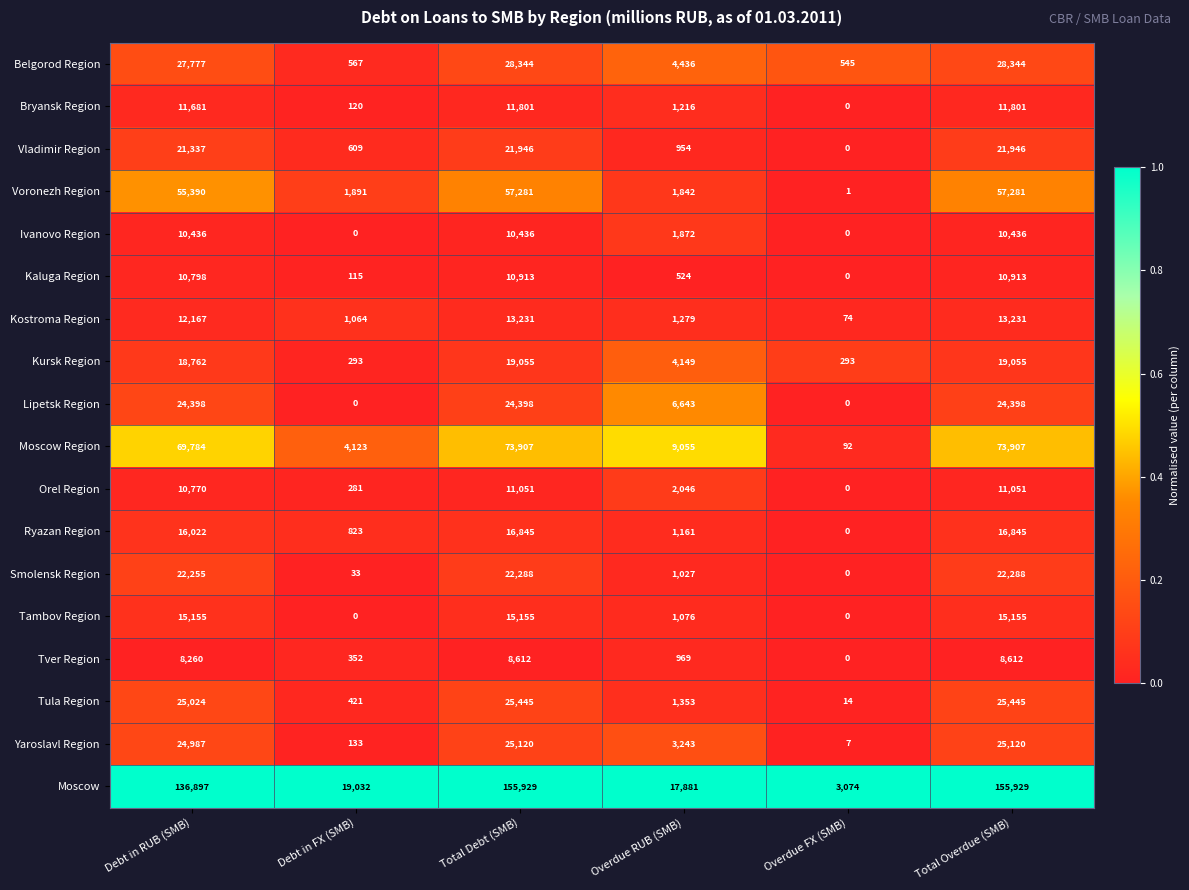

What is the greatest value displayed?

155929